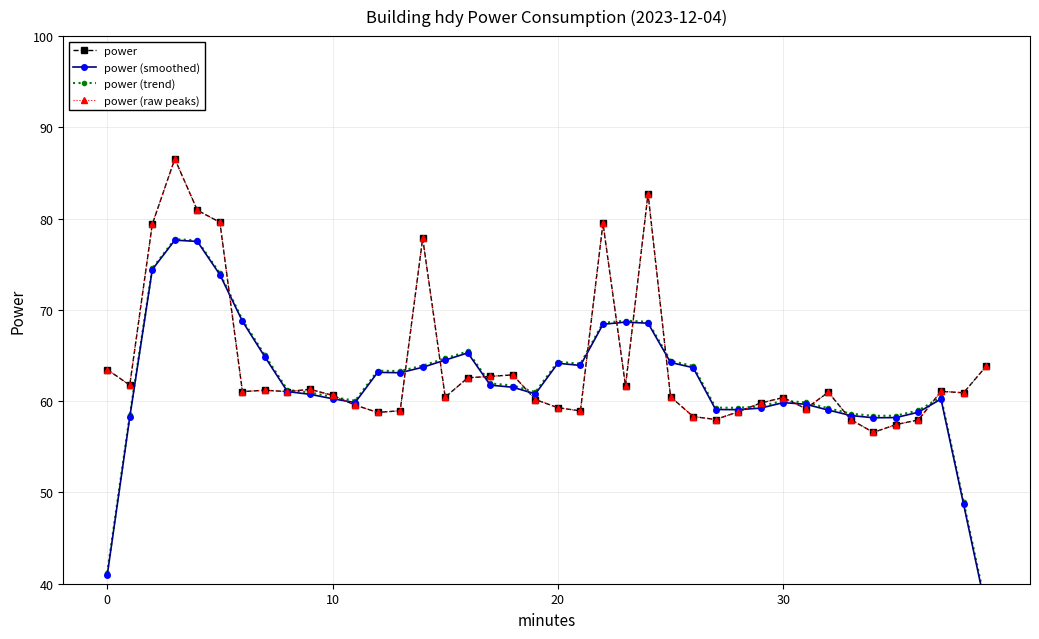

What is the difference between the power (smoothed) values at 36 and 13?

4.3